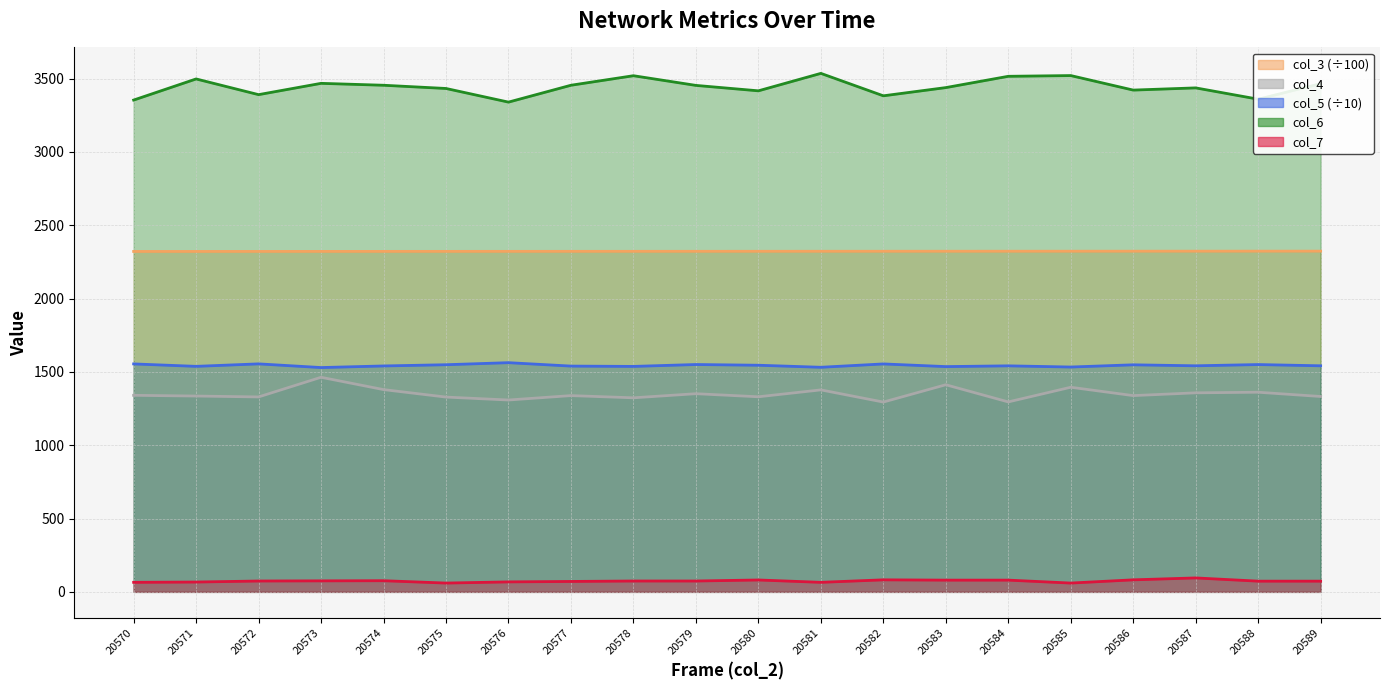

What is the maximum value for col_5 (÷10) (line)?

1562.6